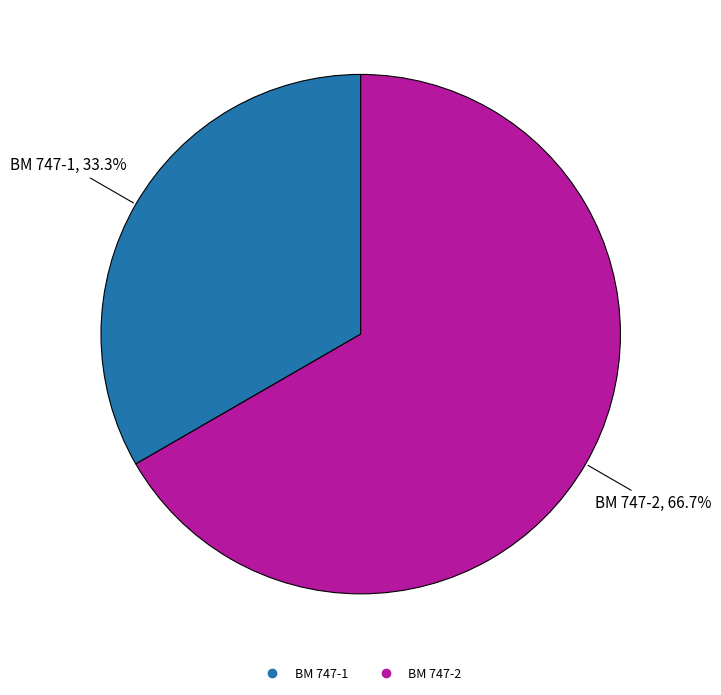

How much of the chart is everything except BM 747-2?

33.3%